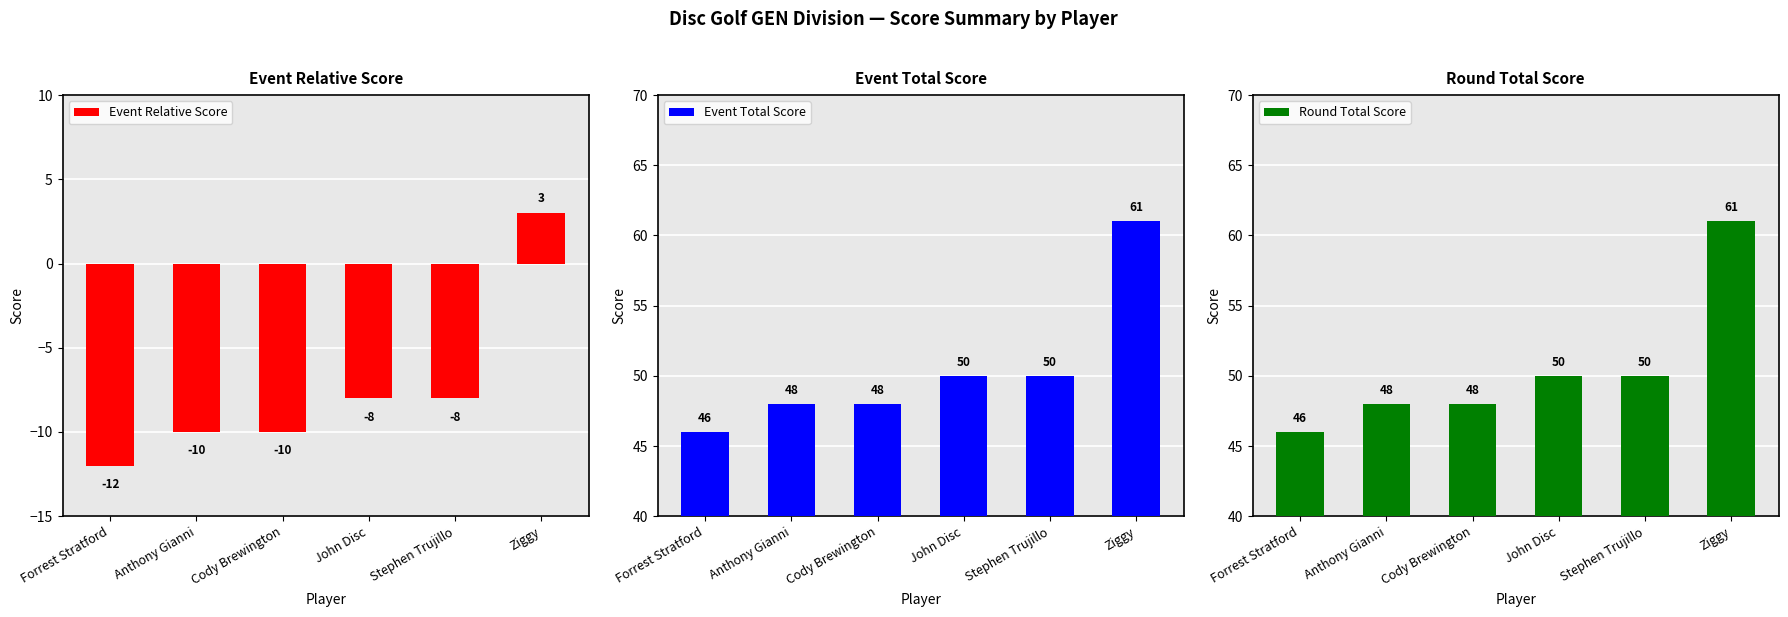

Rank the series by their maximum value, from lowest to highest.

Event Relative Score, Event Total Score, Round Total Score